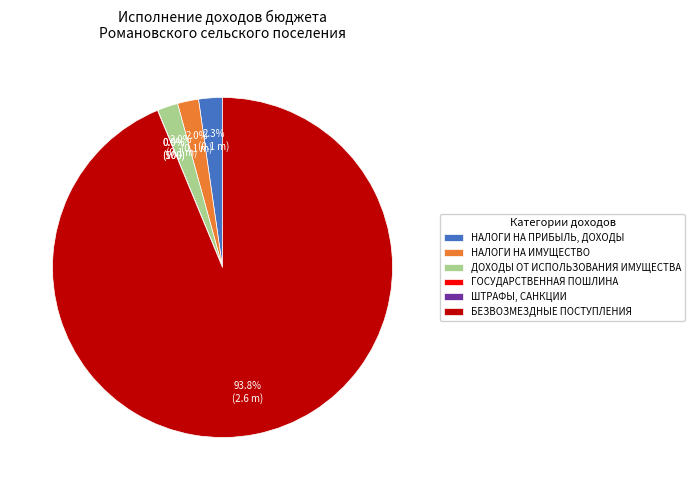

To the nearest percent, what is the combined percentage of БЕЗВОЗМЕЗДНЫЕ ПОСТУПЛЕНИЯ and ДОХОДЫ ОТ ИСПОЛЬЗОВАНИЯ ИМУЩЕСТВА?

96%